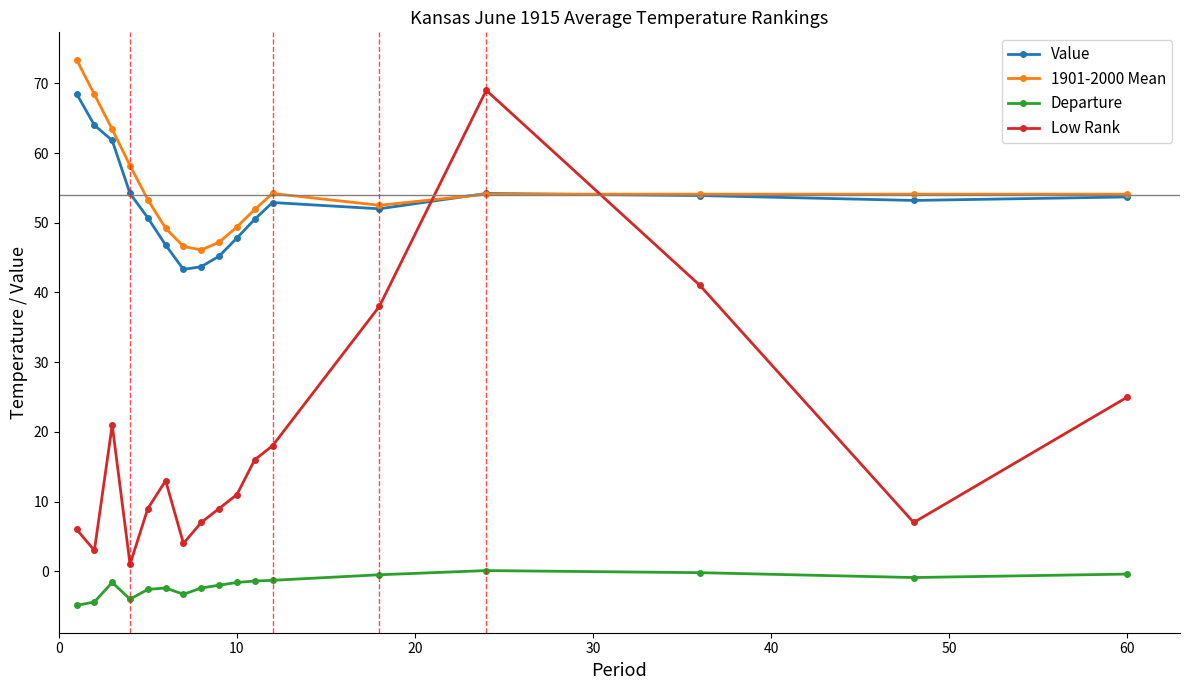

Does the chart display data point markers on the line(s)?

Yes